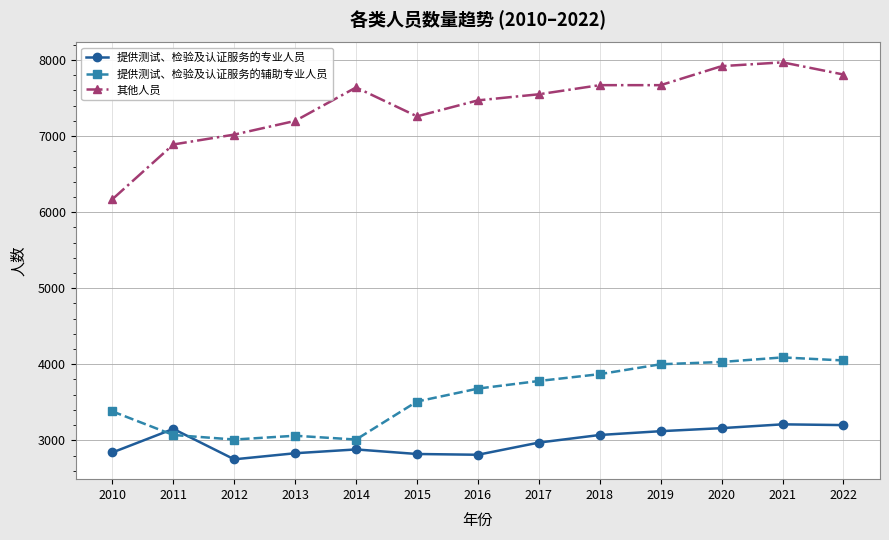

Between 2012 and 2020, which series saw the biggest shift?

提供测试、检验及认证服务的辅助专业人员